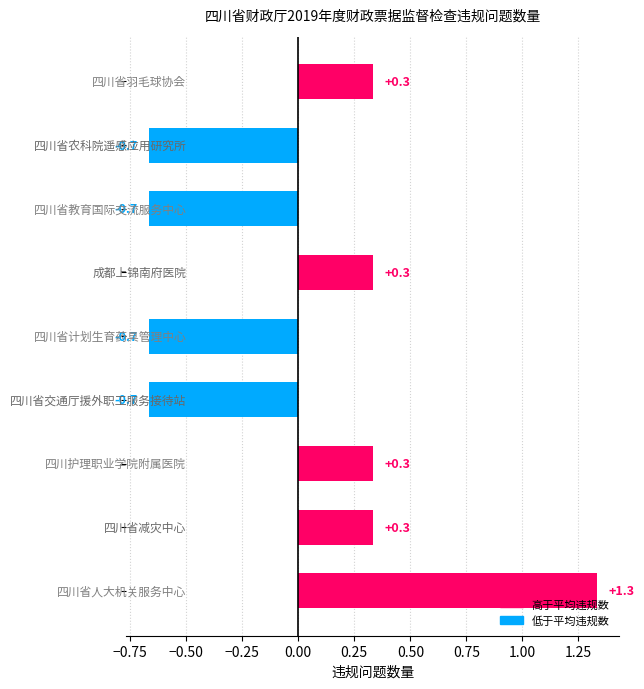

What is the minimum value shown in the chart?

-0.7